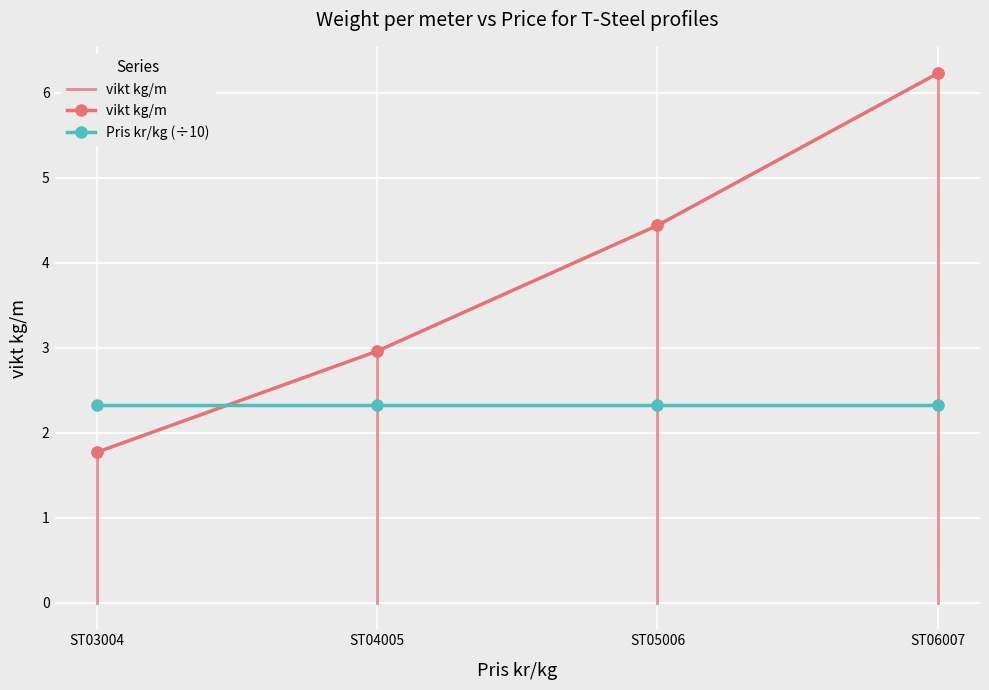

At how many categories does at least one series exceed 3?

2